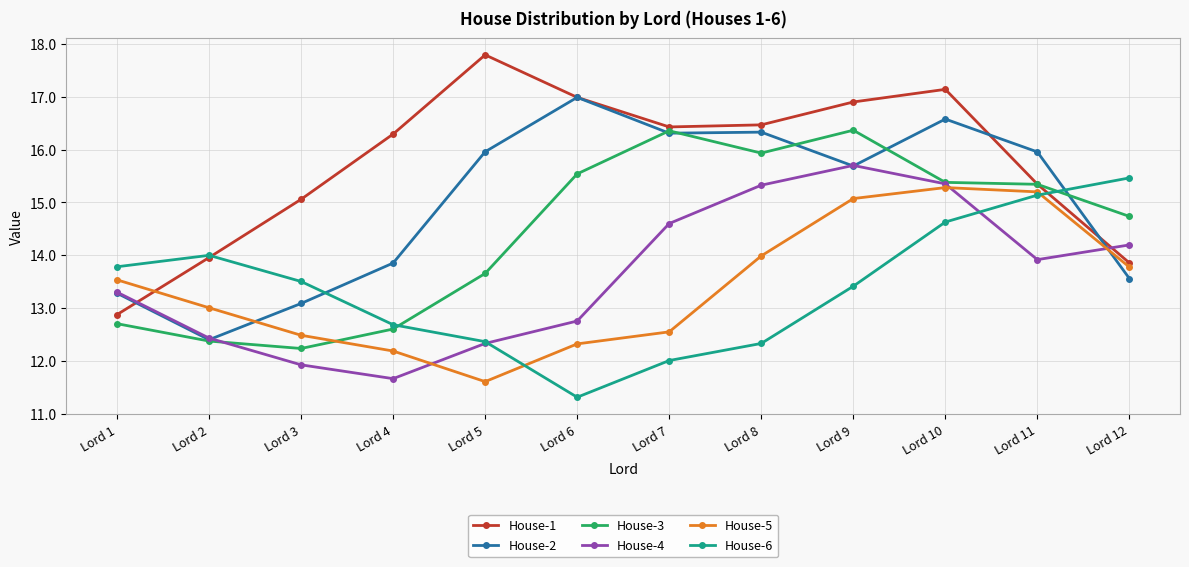

At which label does House-3 reach its minimum?

Lord 3